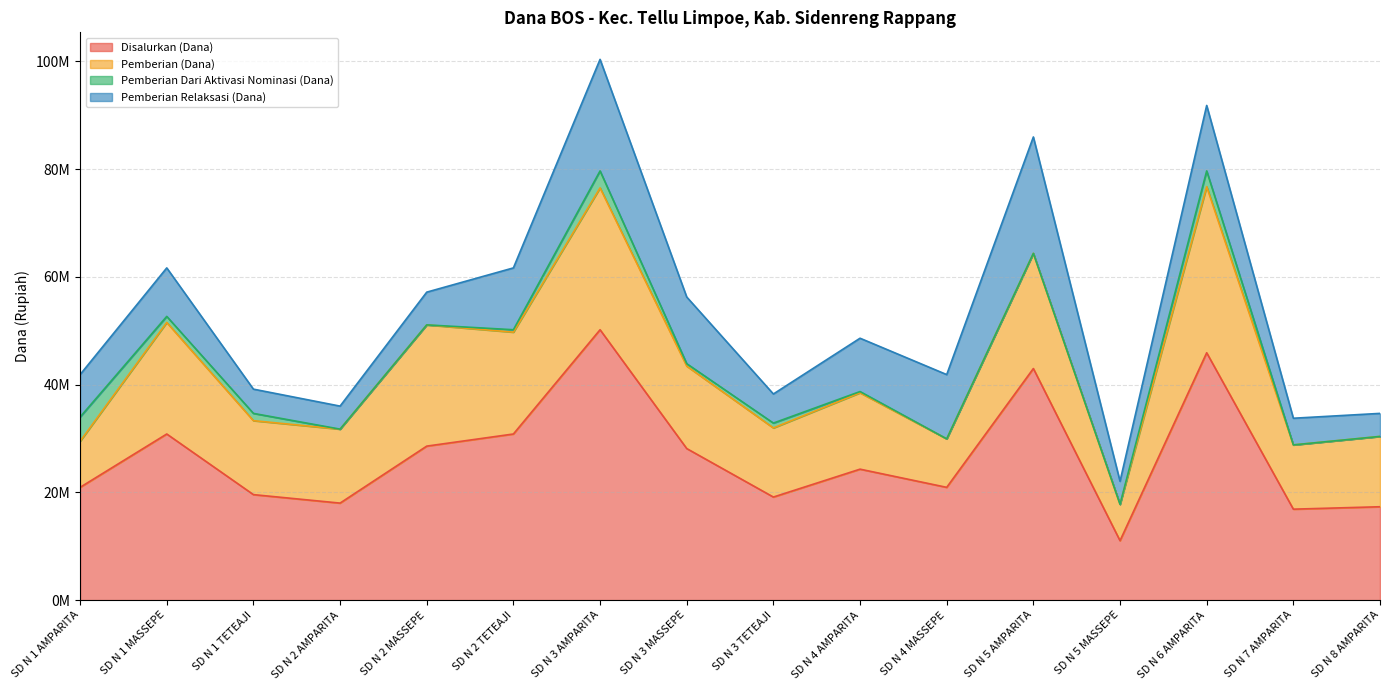

Between SD N 3 MASSEPE and SD N 4 AMPARITA, which series saw the biggest shift?

Disalurkan (Dana)